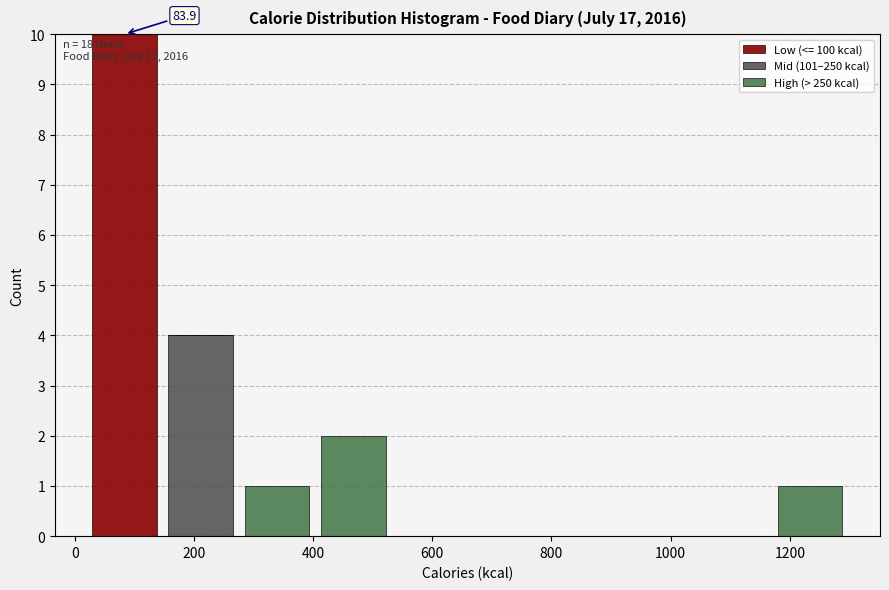

Which range on the x-axis has the tallest stacked bar (by total height)?

20 to 140